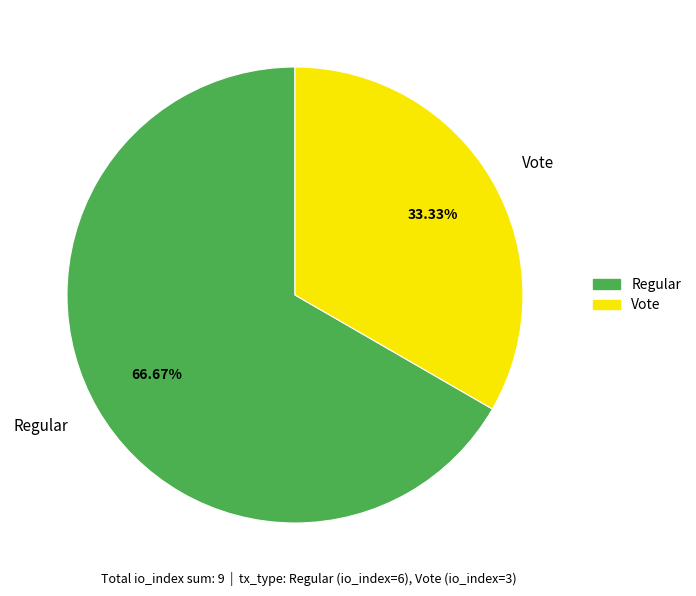

What portion of the pie excludes Regular?

33.3%